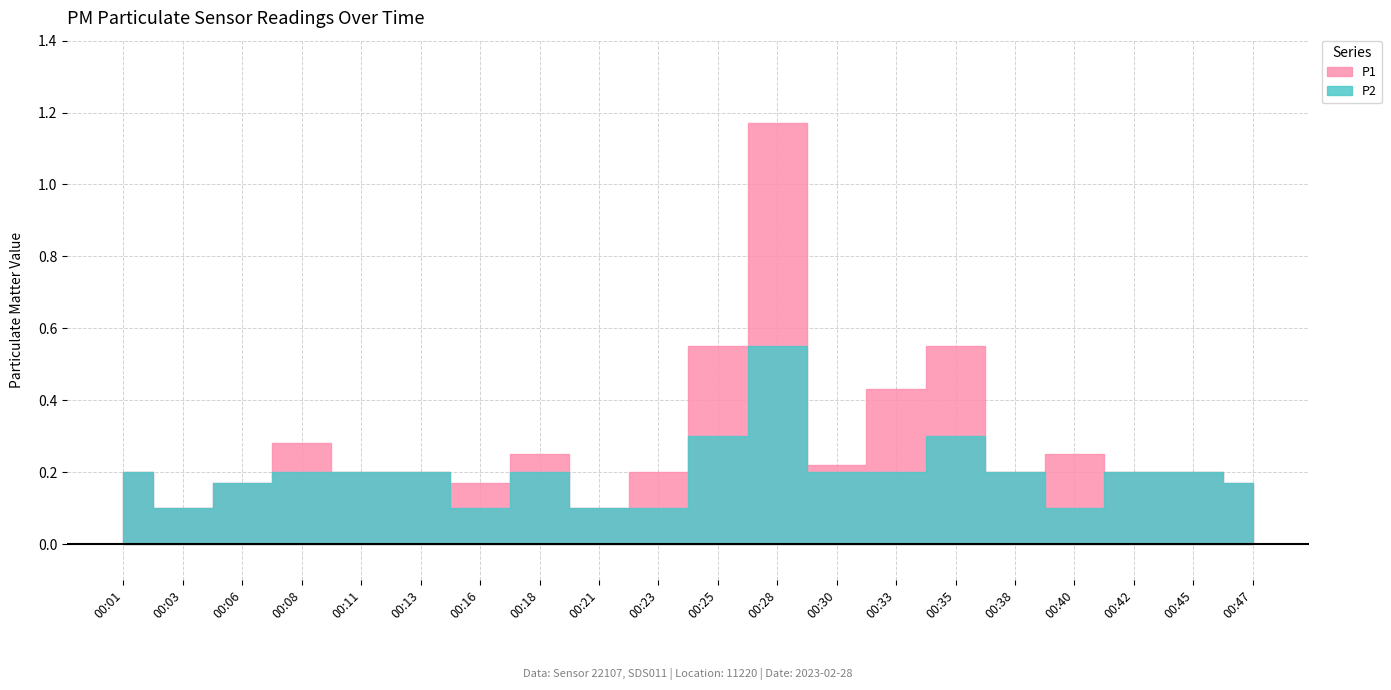

What is the greatest value displayed?

1.2